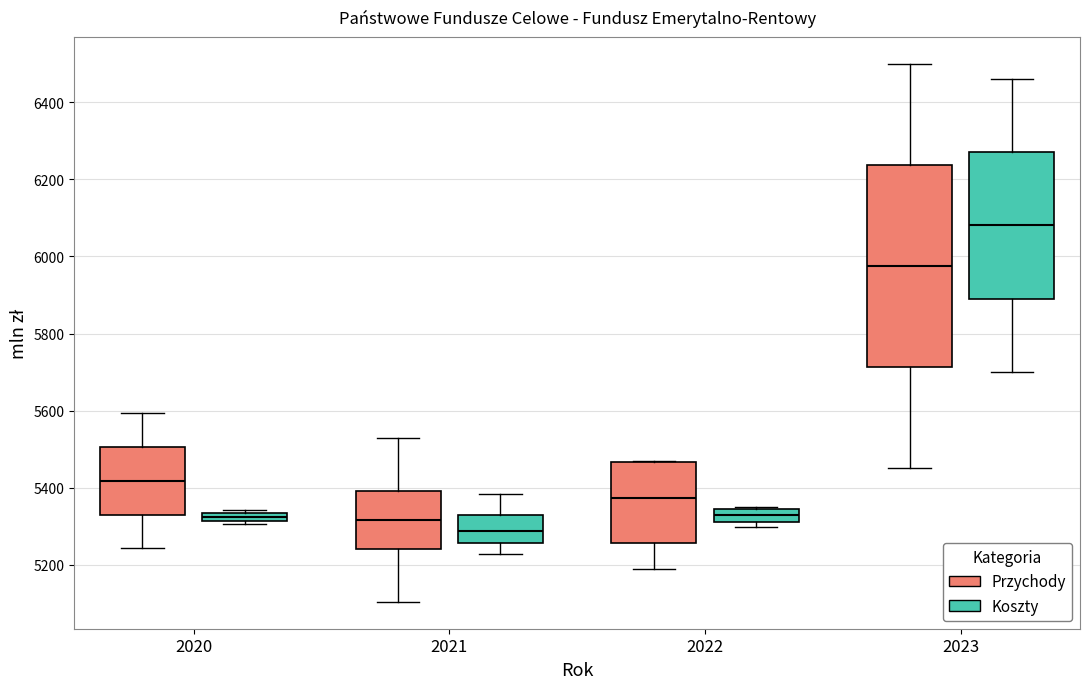

Comparing the boxes themselves (not the whiskers), which one is the tallest?

2023 (Przychody)